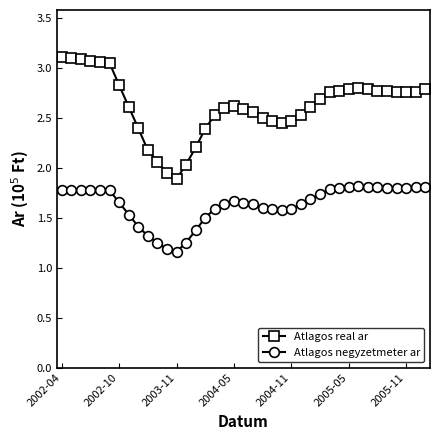

Which series has the largest total across all categories?

Atlagos real ar